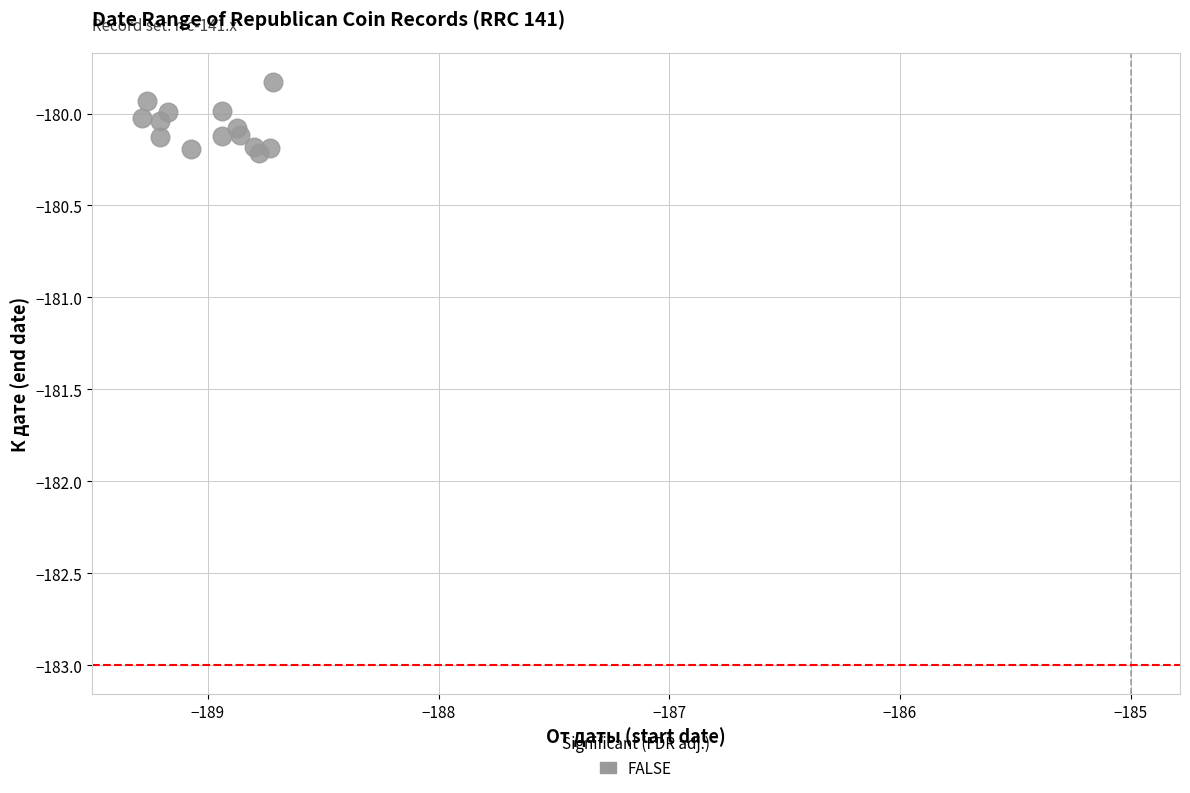

What is the range of X values (max minus min)?

0.6